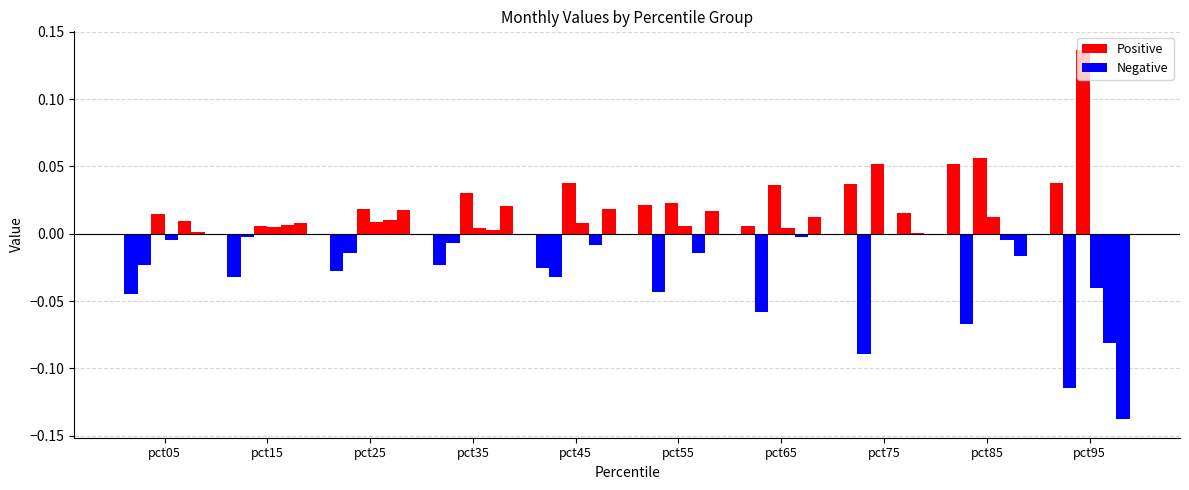

What is the minimum value for Feb?

-0.1